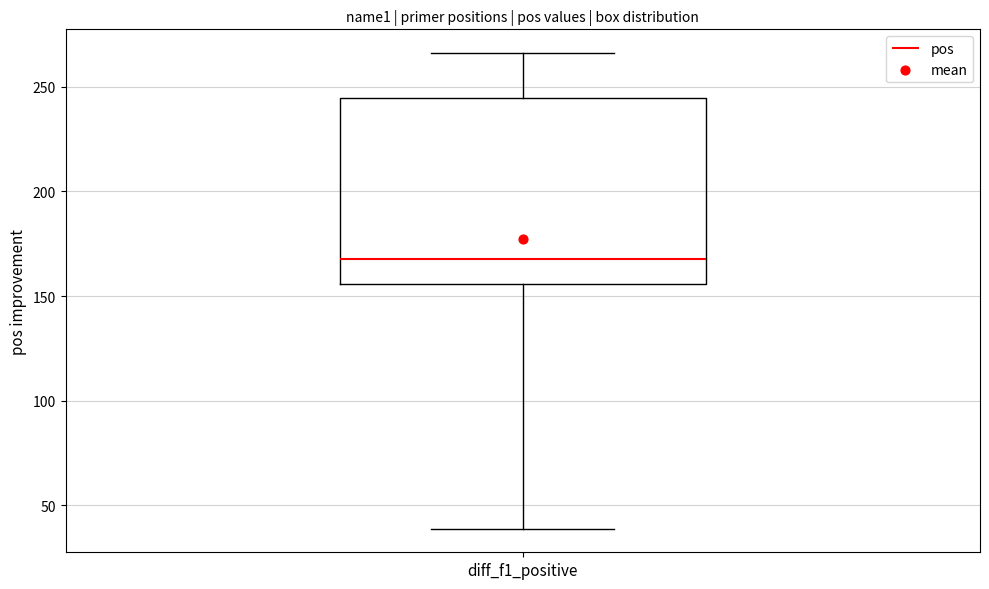

Read this box plot against the y-axis: the position of the median line, the range covered by the box, and the ends of both whiskers. The values are not printed on the chart, so give them approximately, as read against the axis.

median 170, box 155 to 245, whiskers 40 to 265